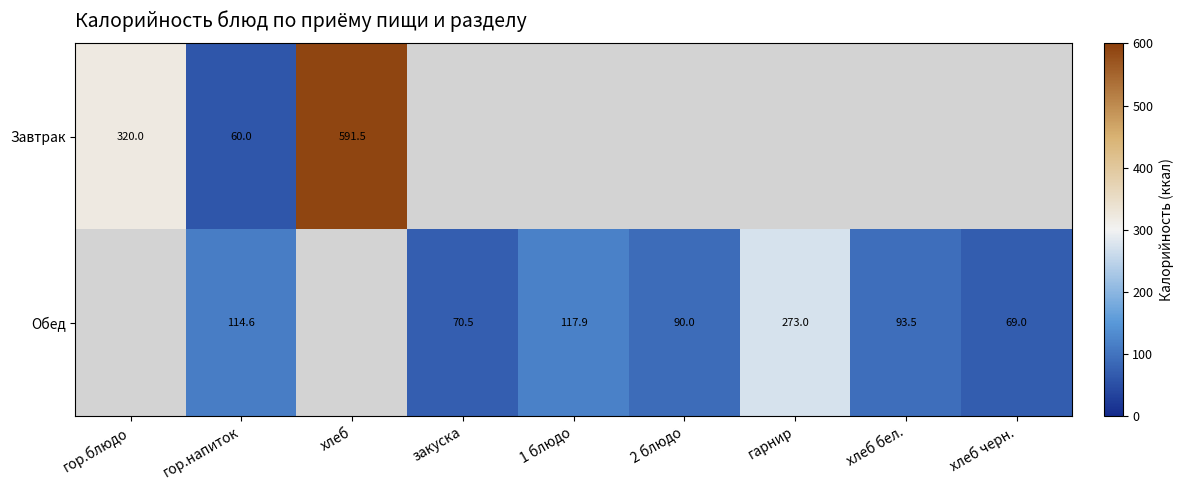

The Завтрак series shows 168.0 at гор.блюдо. True or false?

False